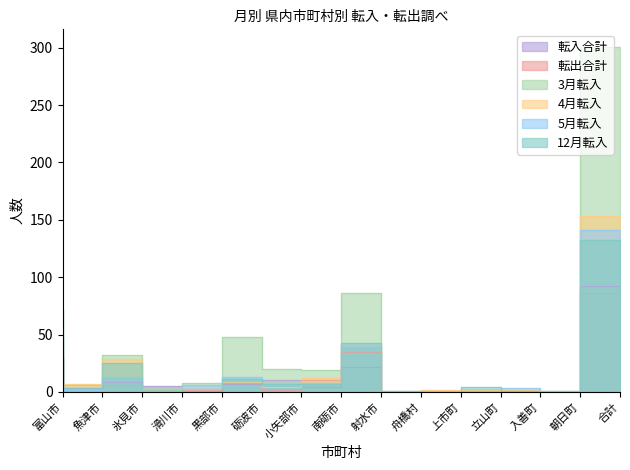

What is the average value of the 12月転入 series?

18